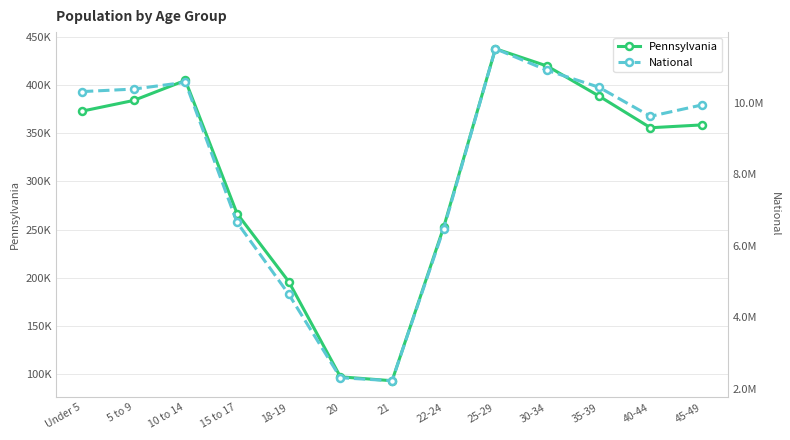

Is it true that Pennsylvania equals 54331 at 21?

False